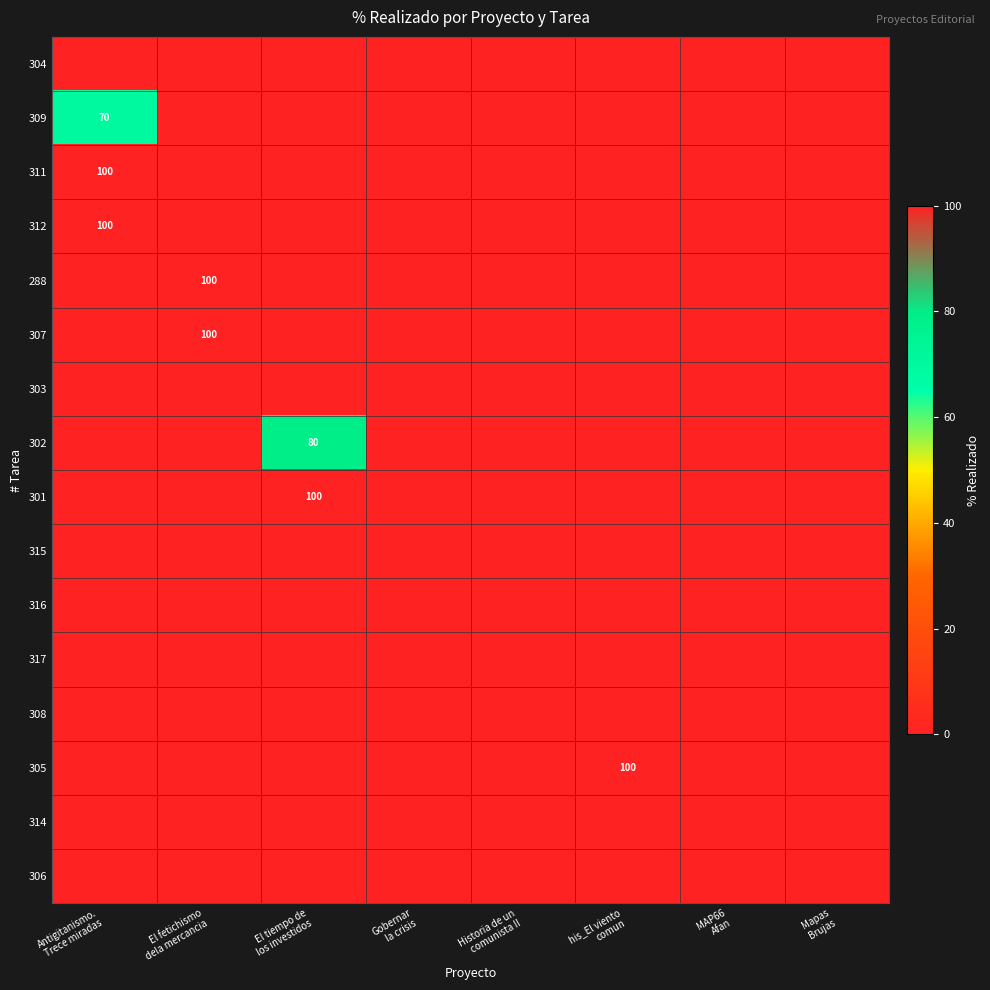

How many series are shown in this chart?

16